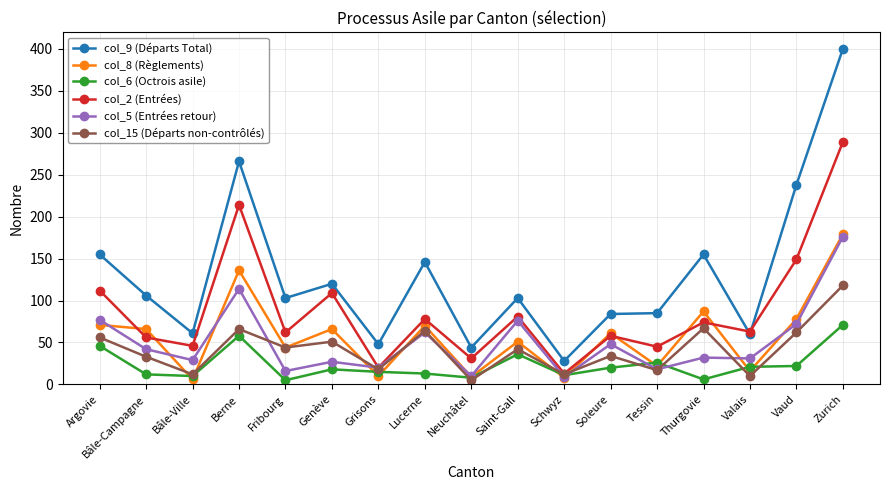

True or false: col_9 (Départs Total) and col_5 (Entrées retour) intersect in this chart.

False